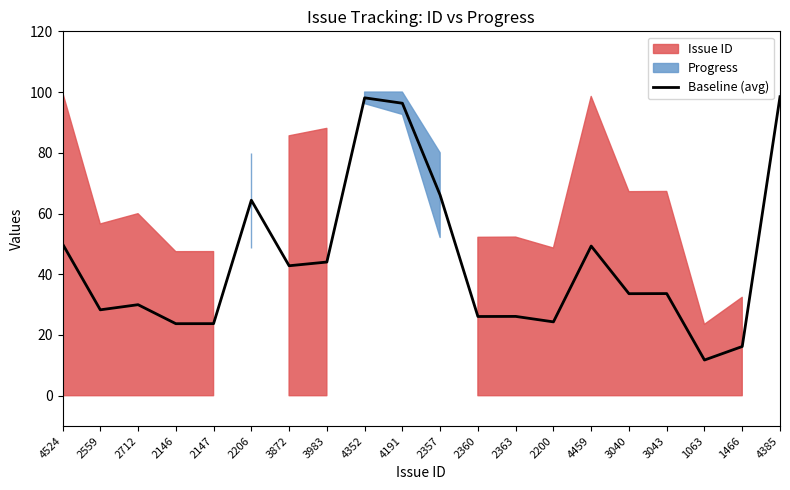

True or false: the data shows 83.3 at 4524.

False